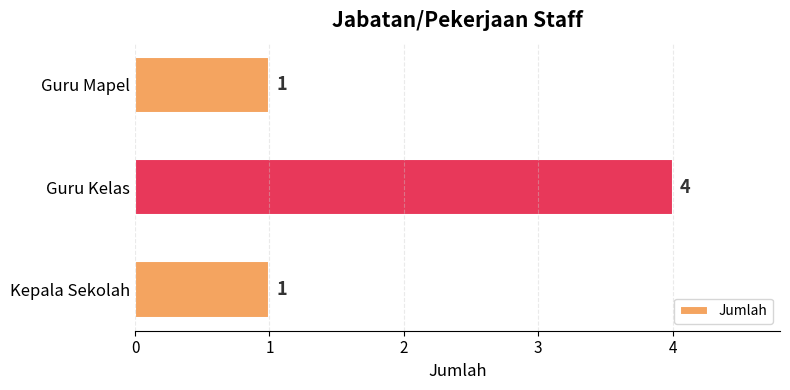

The chart shows a value of 4 at Guru Kelas. True or false?

True